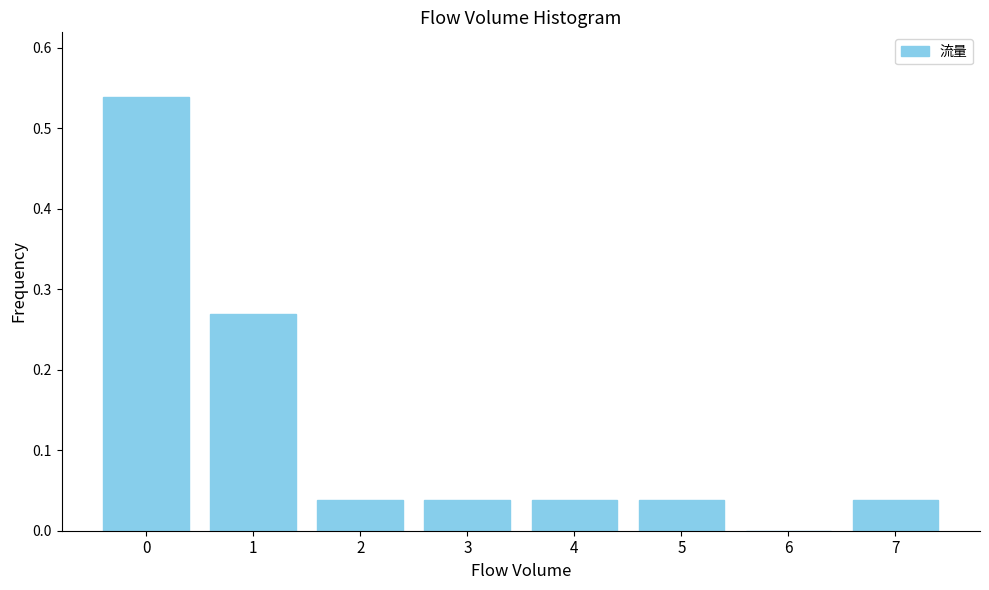

The chart shows a value of 0.0 at 2. True or false?

True